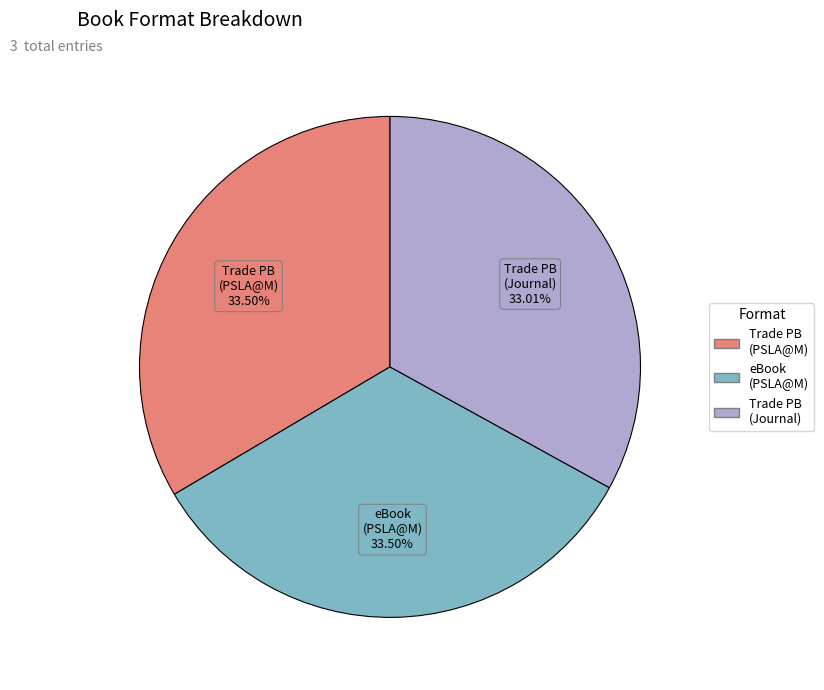

To the nearest percent, what is the average slice percentage?

33%